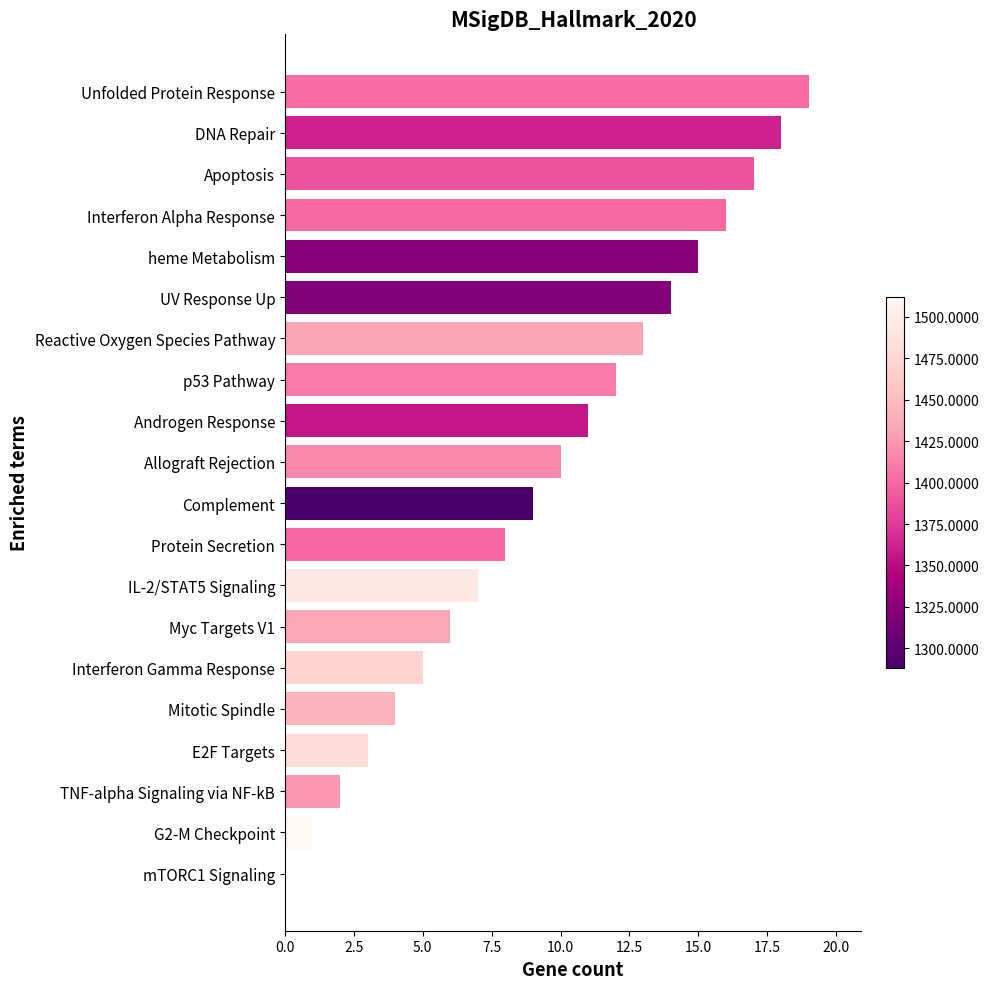

True or false: the data shows 4 at Protein Secretion.

False